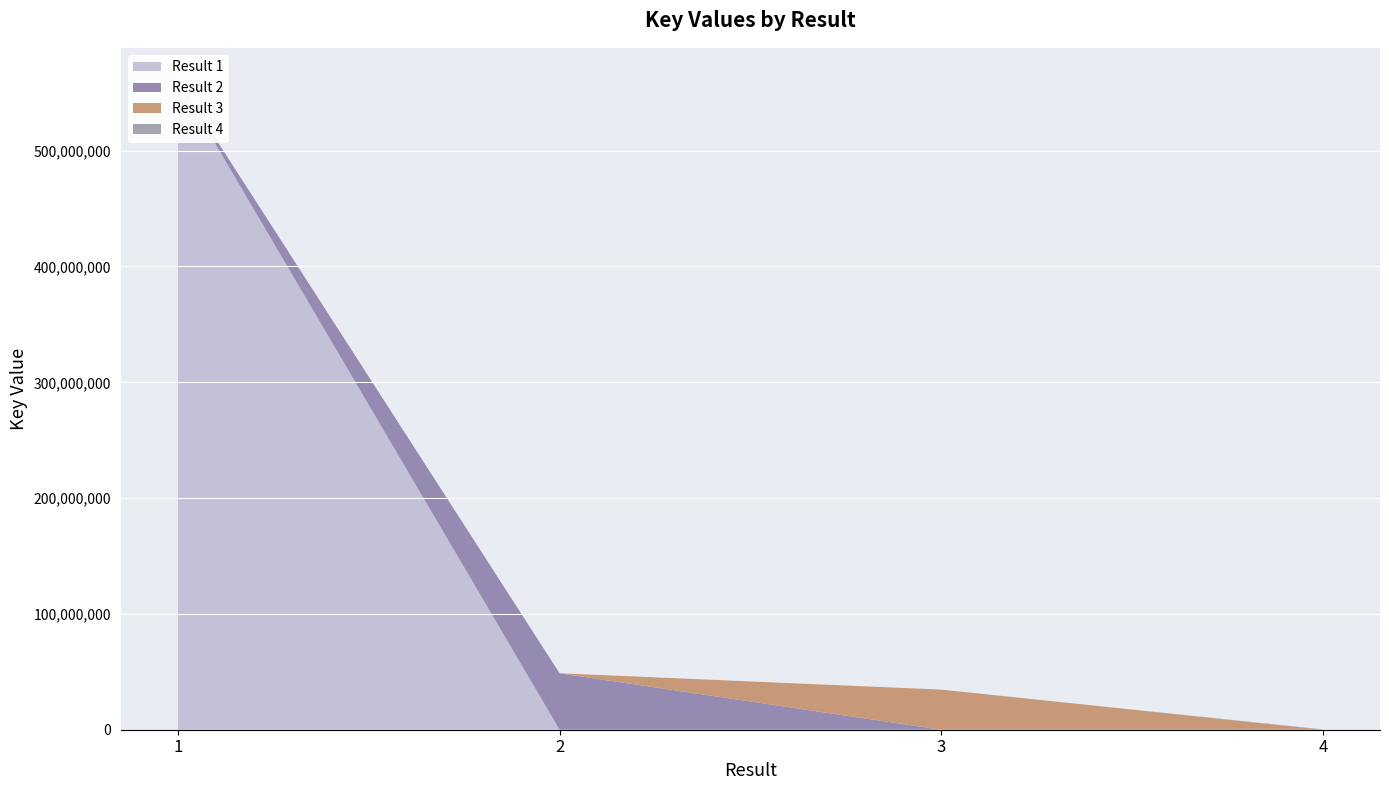

Reading left to right, transcribe all the data shown in this chart.

560779231	48747467	34659047	316902